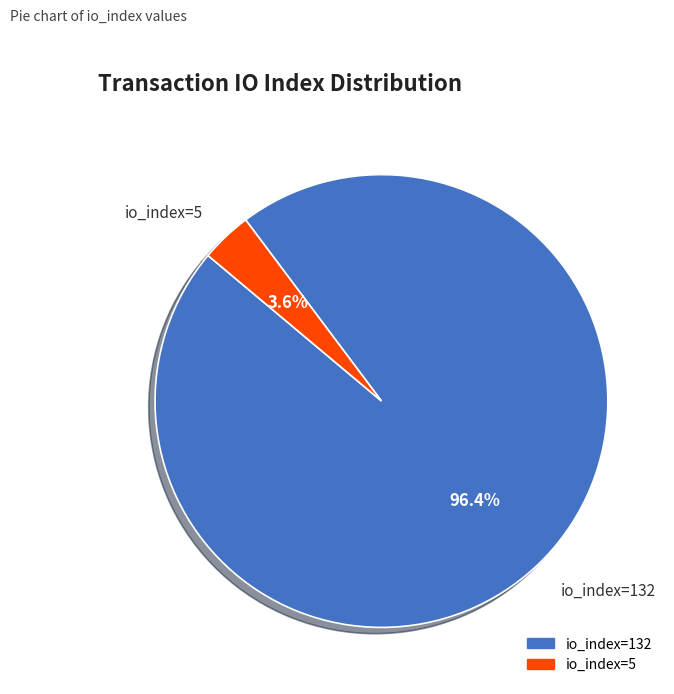

Which has a higher value, io_index=5 or io_index=132?

io_index=132